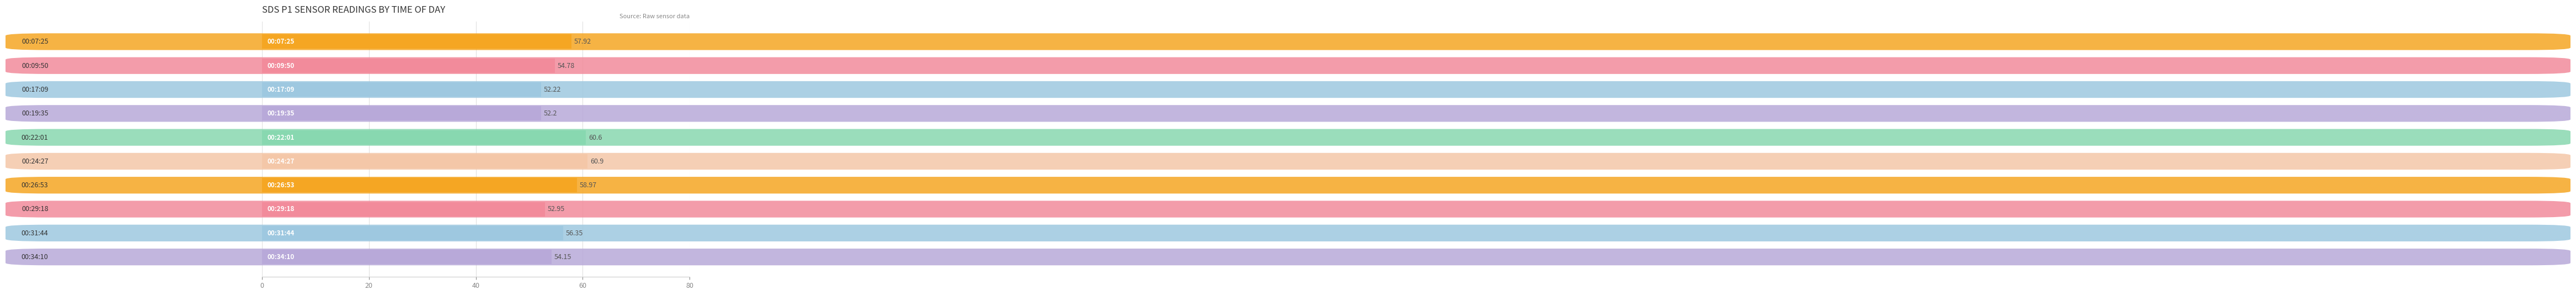

Are the bars horizontal?

Yes